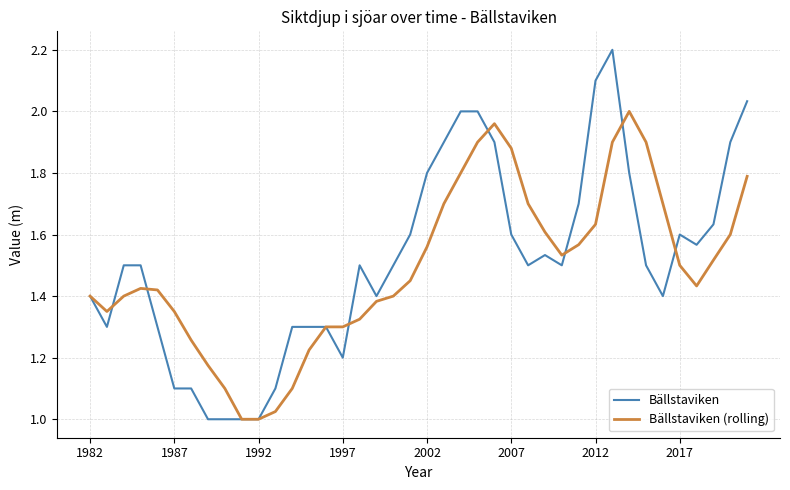

Does the chart have visible grid lines?

Yes